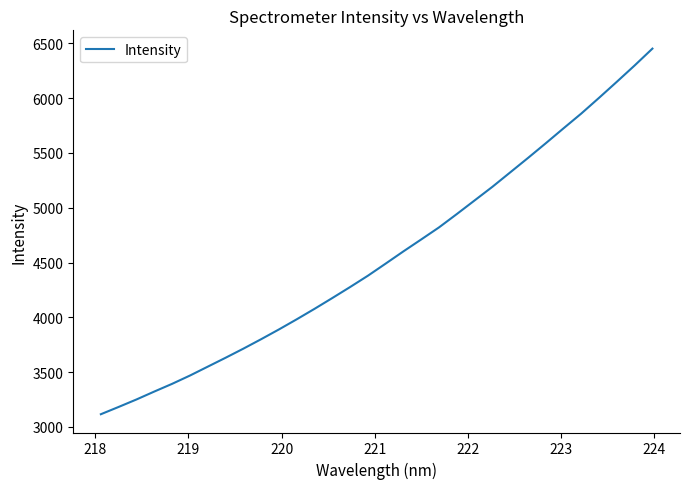

True or false: the data has more than 0 interior local peaks.

False